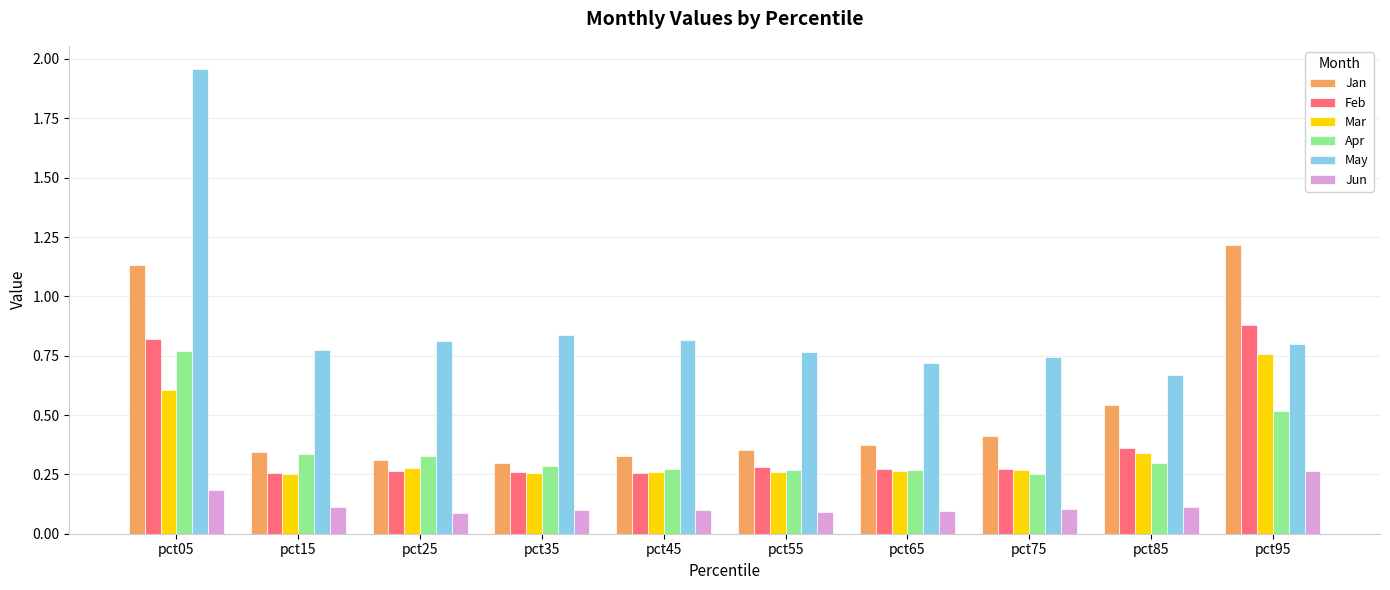

Which category has the highest value in the Jun series?

pct95